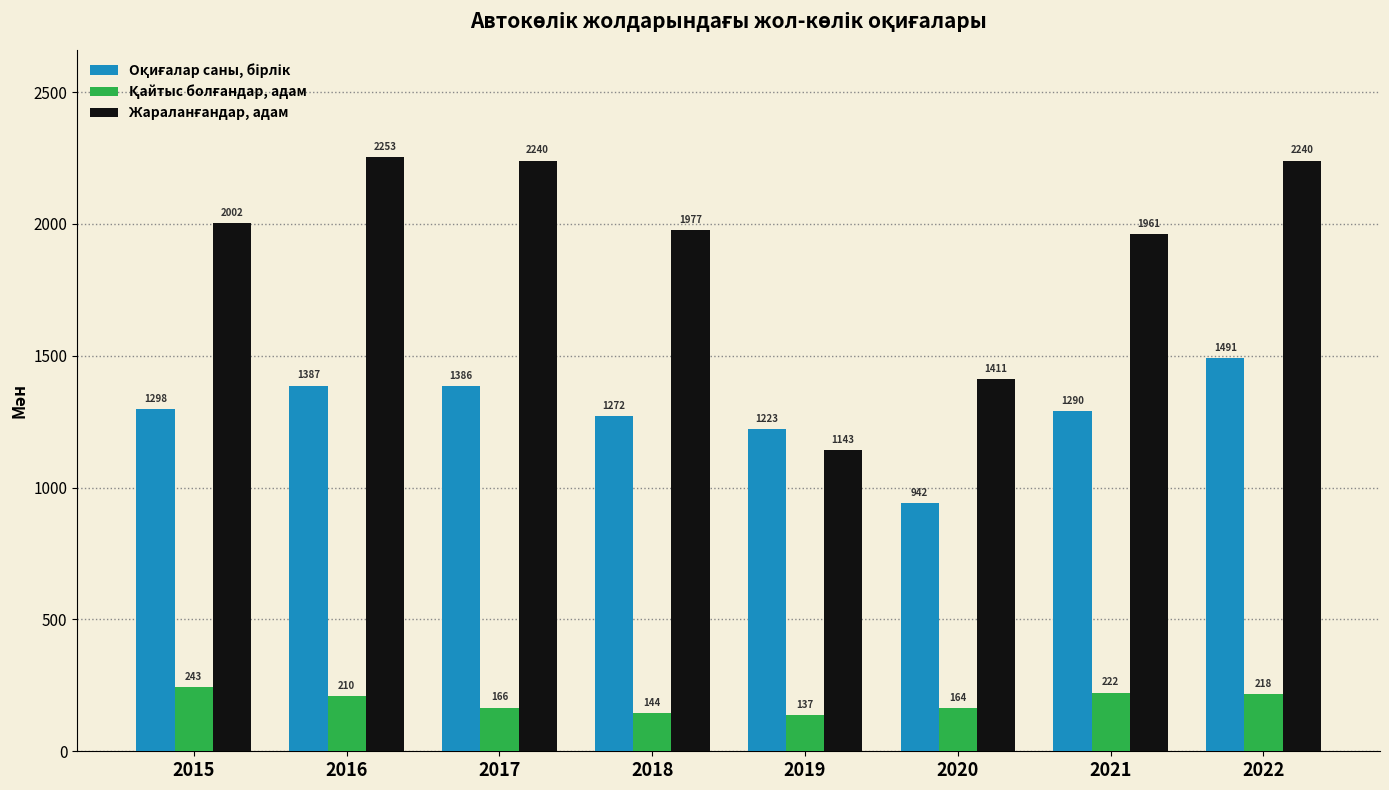

What is the difference between the highest and lowest values at 2021?

1739